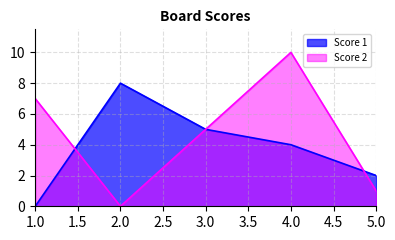

How many data points in Score 1 are less than 4?

2